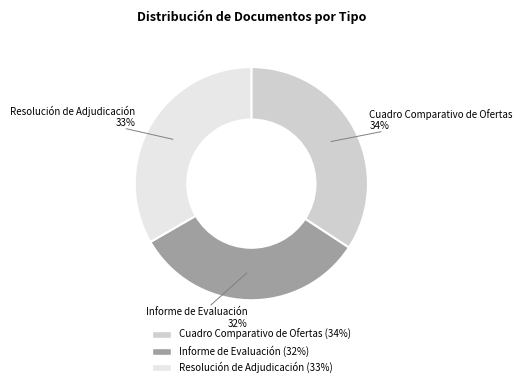

To the nearest percent, what percentage of the pie is Informe de Evaluación?

32%